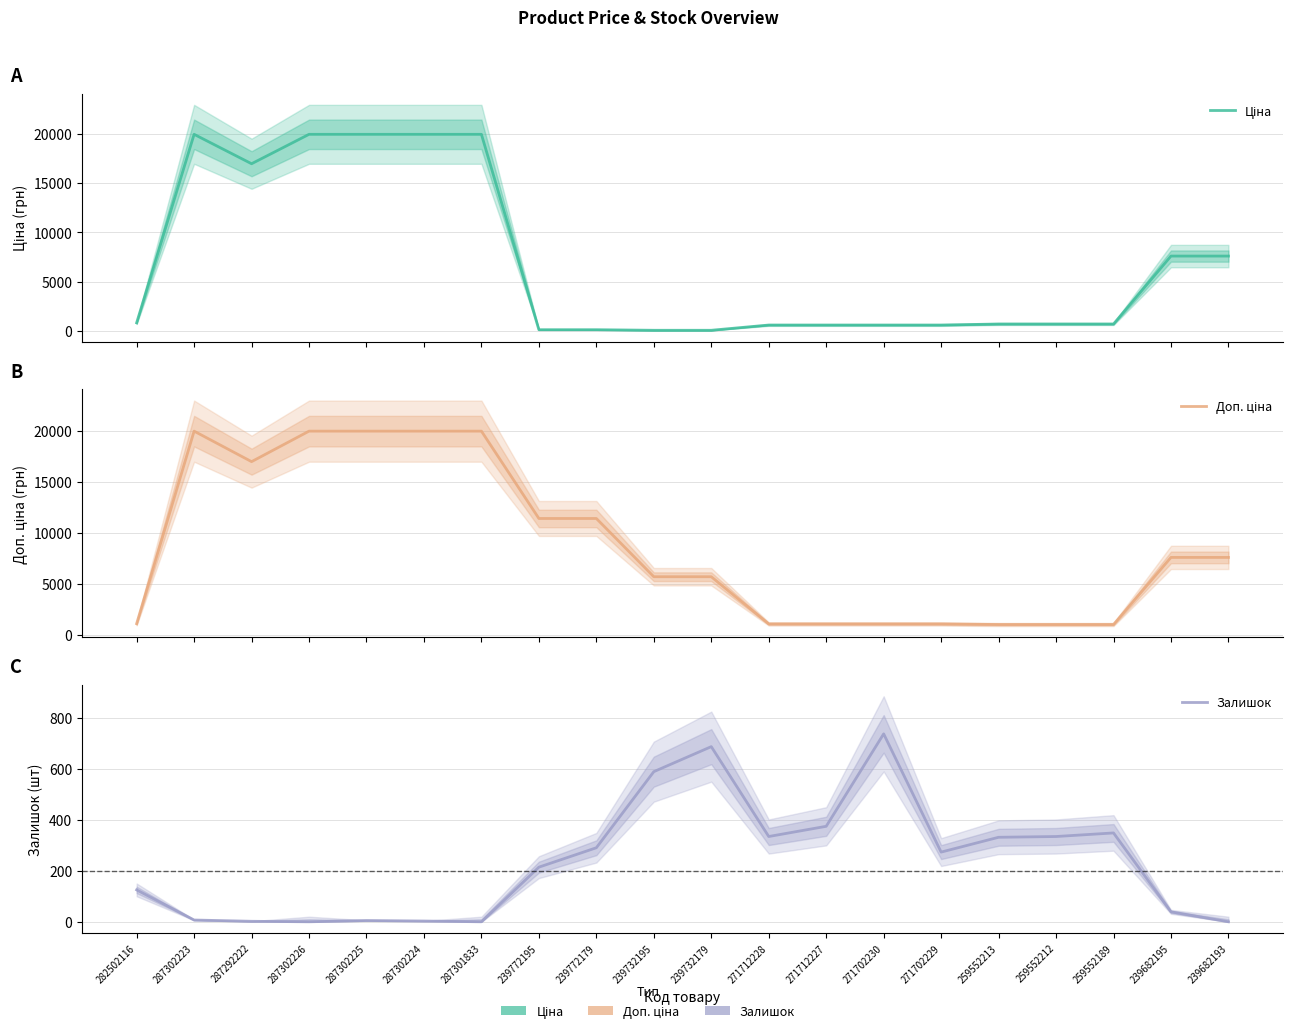

The Ціна series shows 57.0 at 239732195. True or false?

True